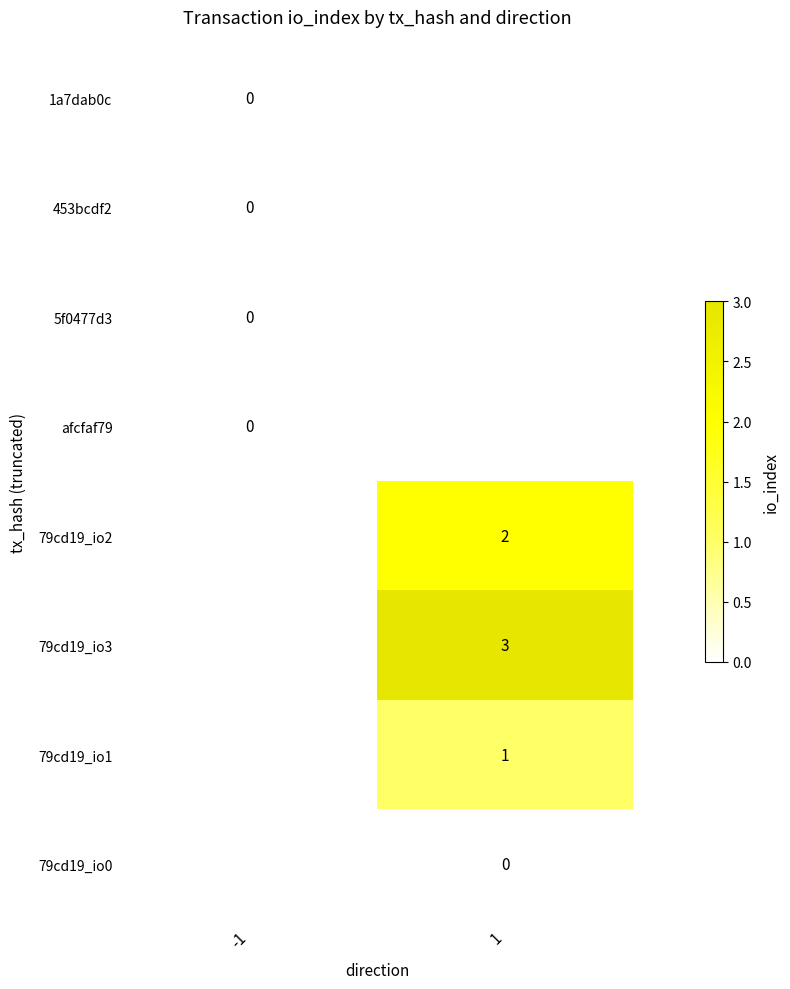

Is the value of afcfaf79 at -1 greater than the value of 79cd19_io2 at 1?

No